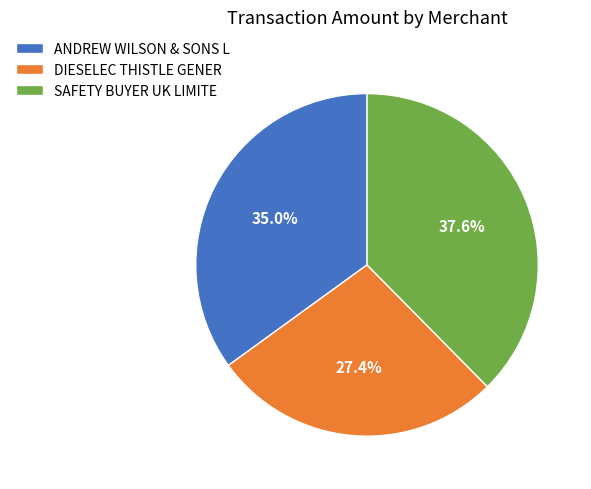

What is the smallest slice in the pie chart?

DIESELEC THISTLE GENER